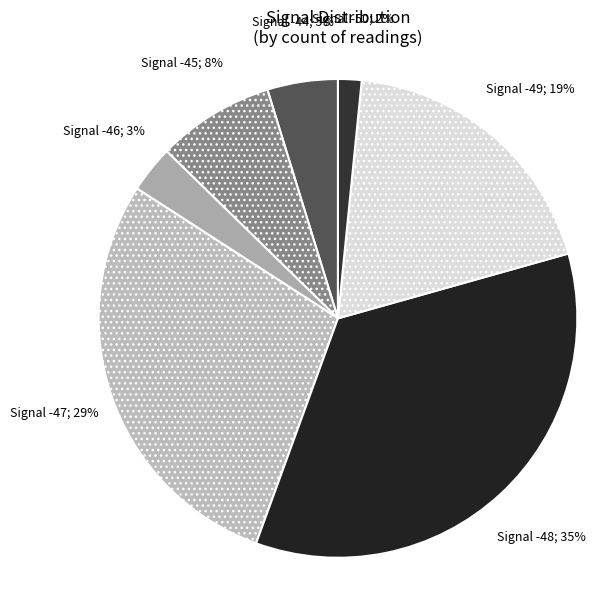

How many segments does this pie chart have?

7